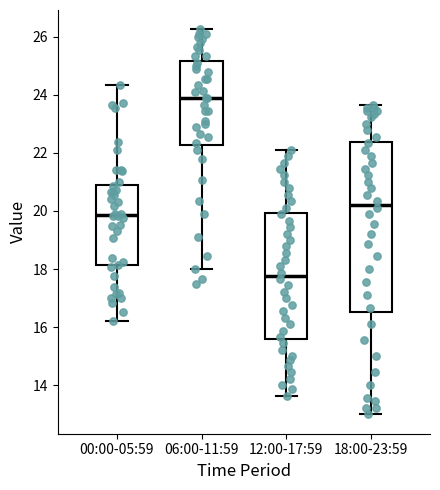

Comparing the boxes themselves (not the whiskers), which one is the tallest?

18:00-23:59